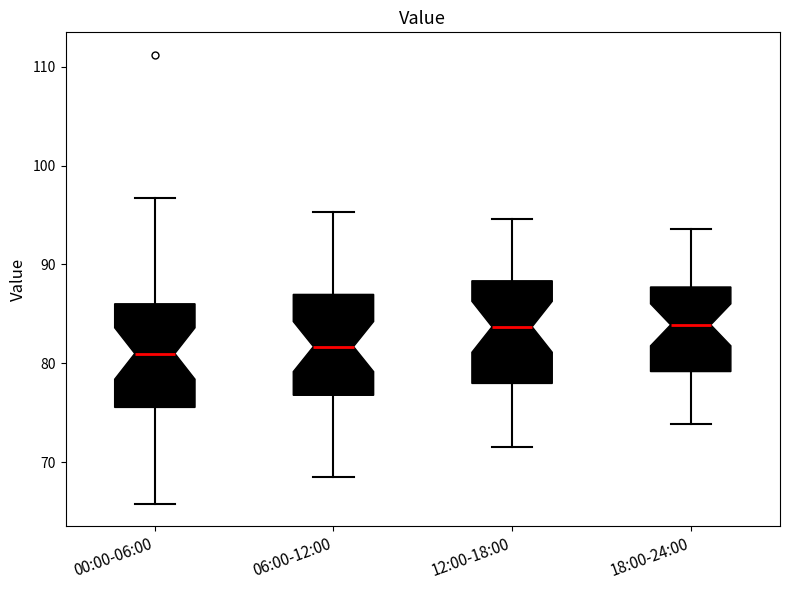

Reading left to right, read every box against the y-axis: the position of its median line, the range the box covers, and the ends of its whiskers. The values are not printed on the chart, so give them approximately, as read against the axis.

00:00-06:00: median 81, box 76 to 86, whiskers 66 to 97
06:00-12:00: median 82, box 77 to 87, whiskers 69 to 95
12:00-18:00: median 84, box 78 to 88, whiskers 72 to 95
18:00-24:00: median 84, box 79 to 88, whiskers 74 to 94